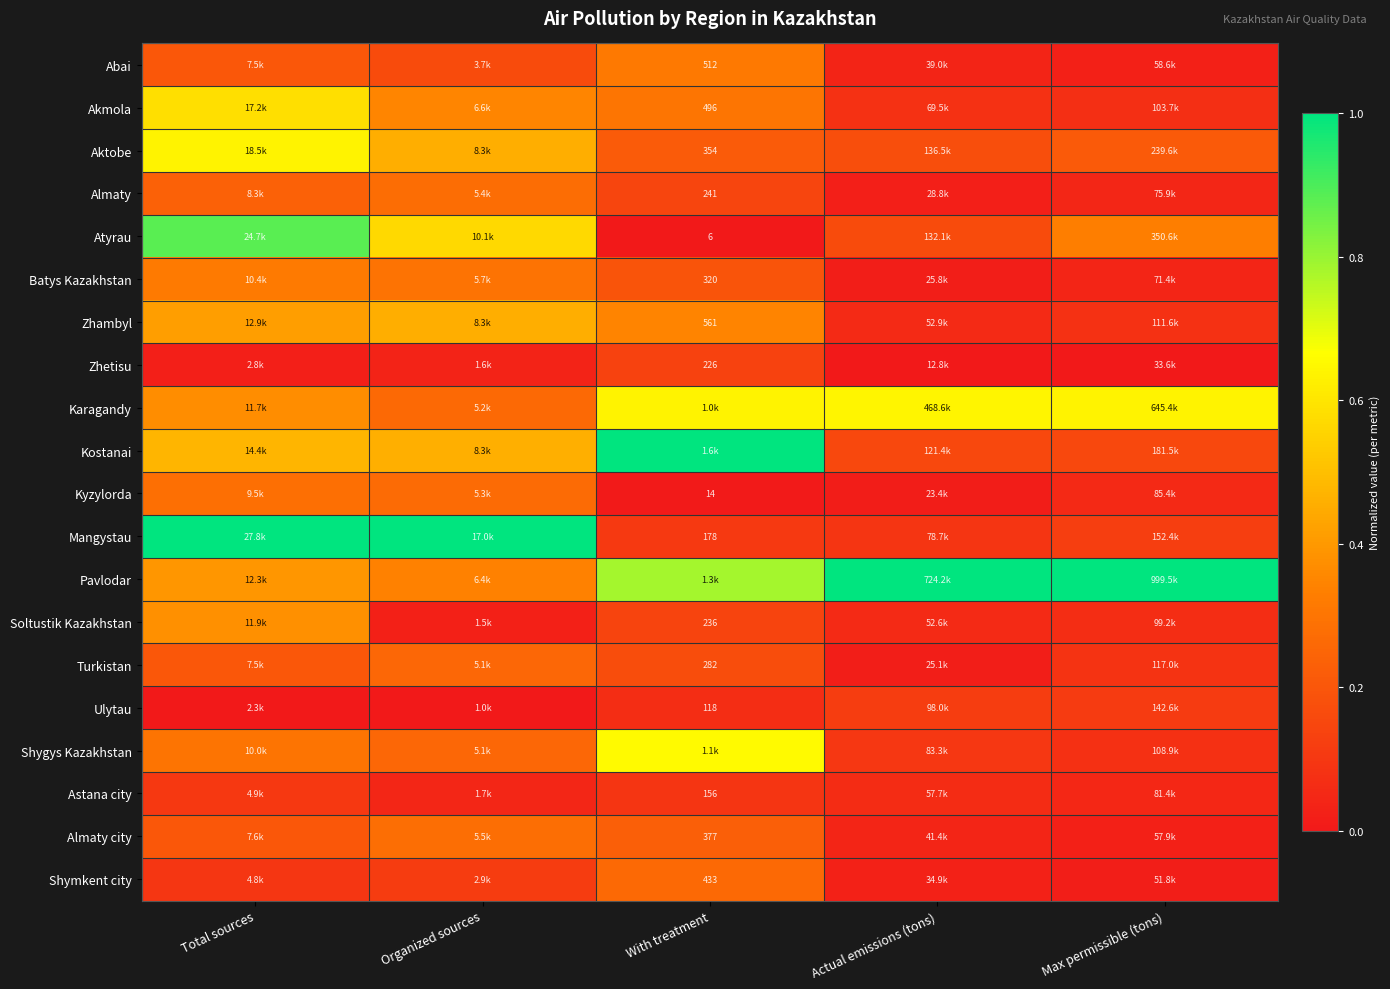

Is it true that Pavlodar equals 0.8 at With treatment?

True